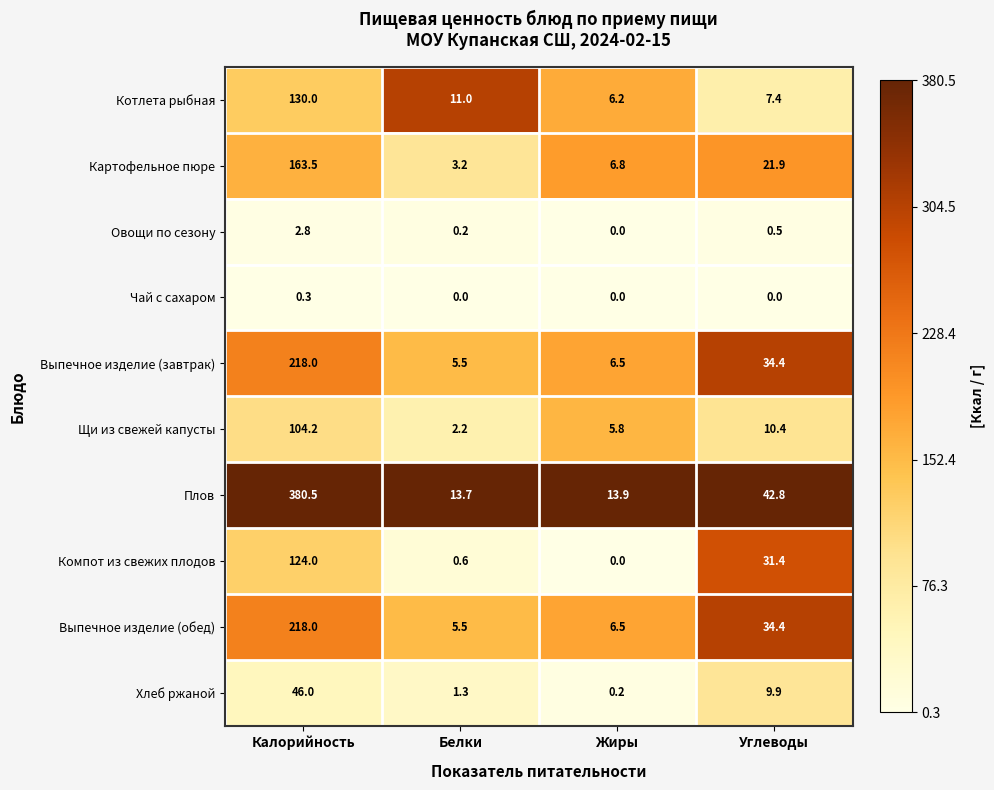

What is the minimum value for Выпечное изделие (обед)?

5.5